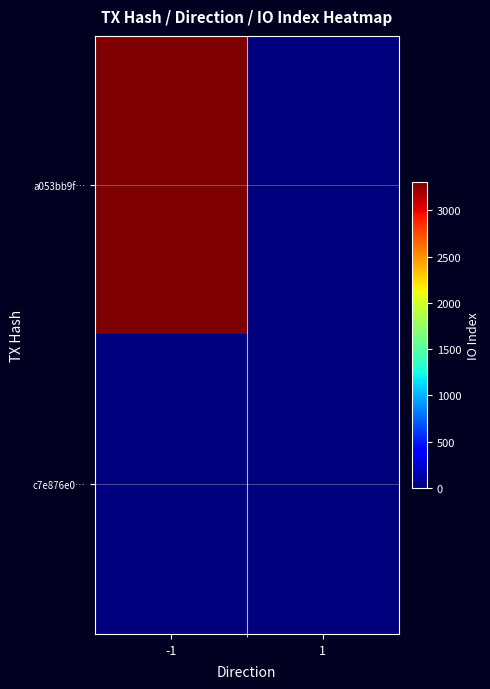

Which category has the highest value across all series?

-1